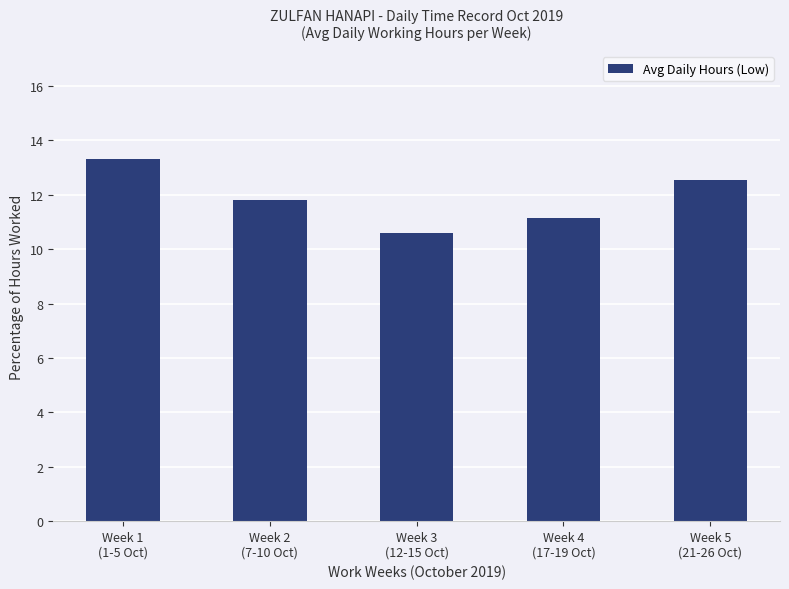

How many distinct data groups are displayed?

1